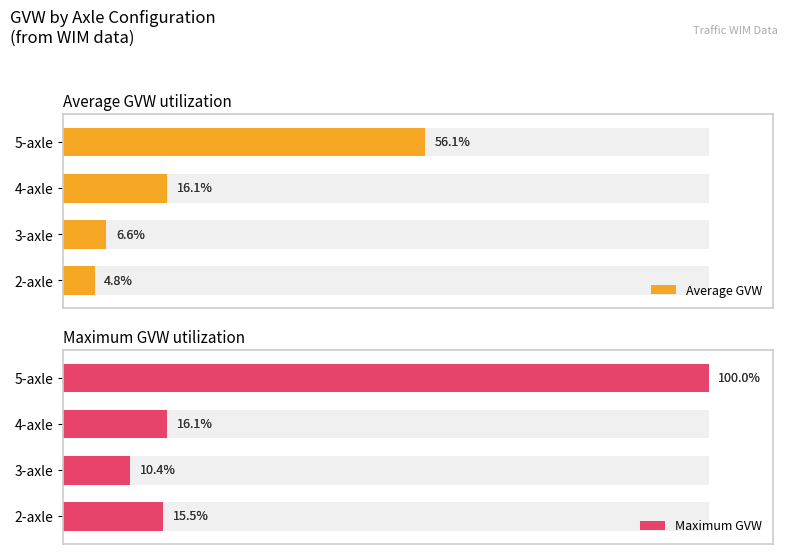

Reading left to right, extract all data points from this chart.

Average GVW: 4.8	6.6	16.1	56.1
Maximum GVW: 15.5	10.4	16.1	100.0